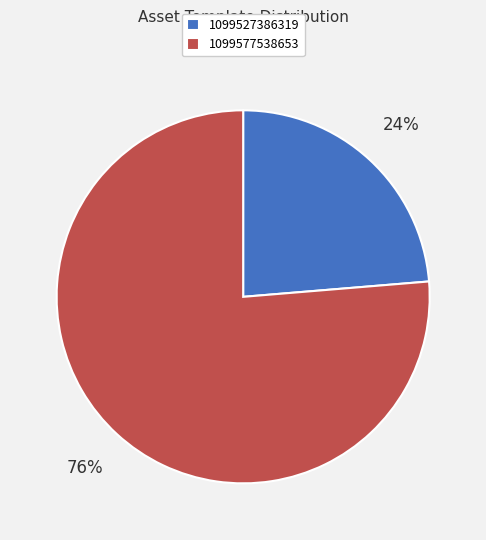

How many segments does this pie chart have?

2